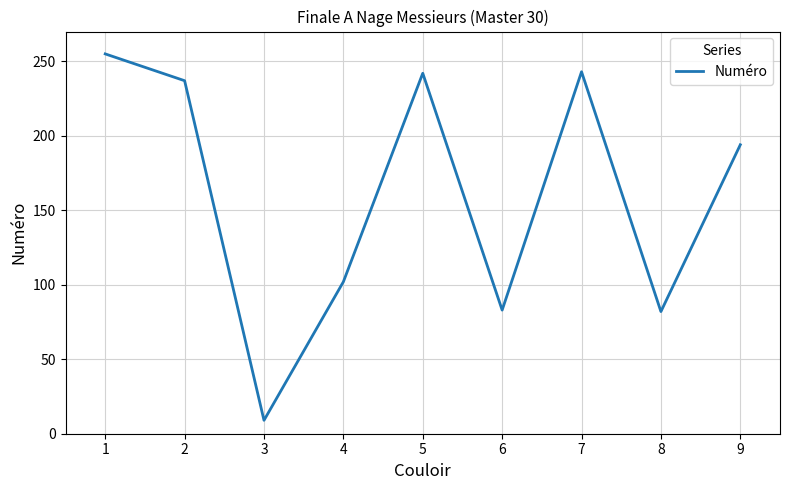

What is the ratio of the value at 7 to the value at 9?

1.3